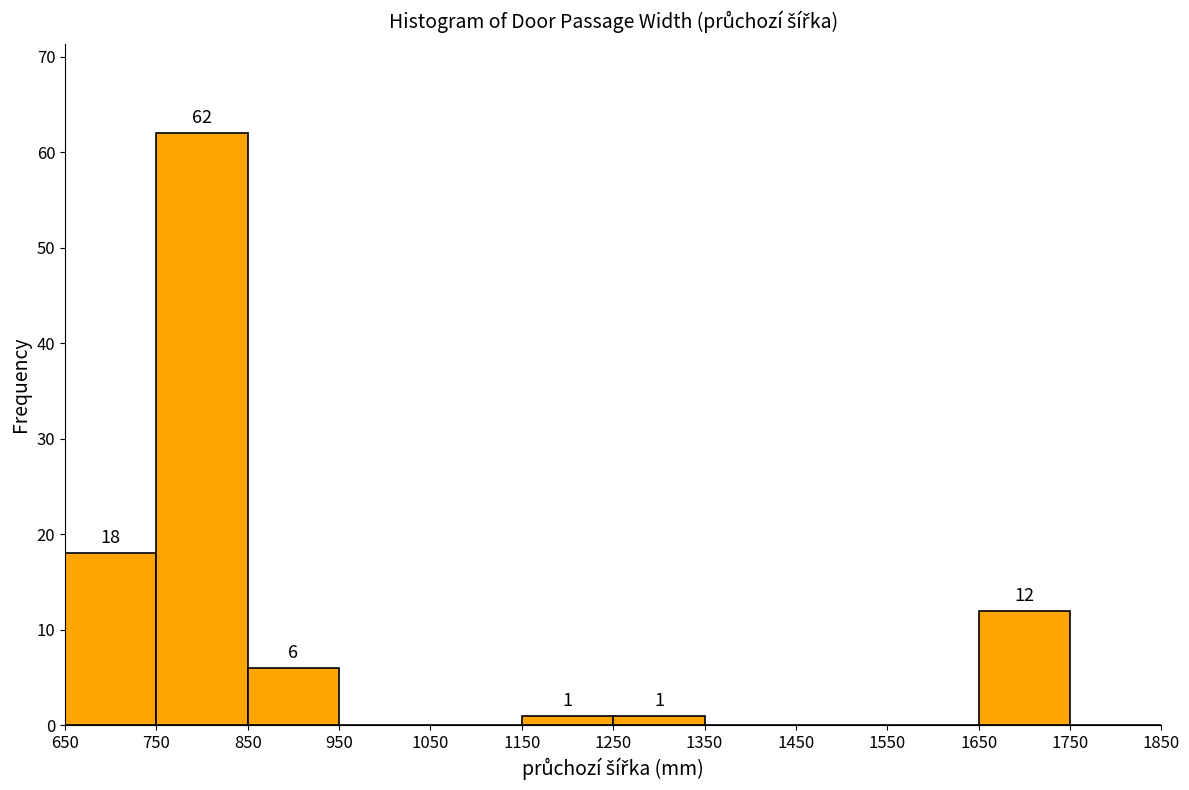

Which range on the x-axis has the tallest bar?

750 to 850